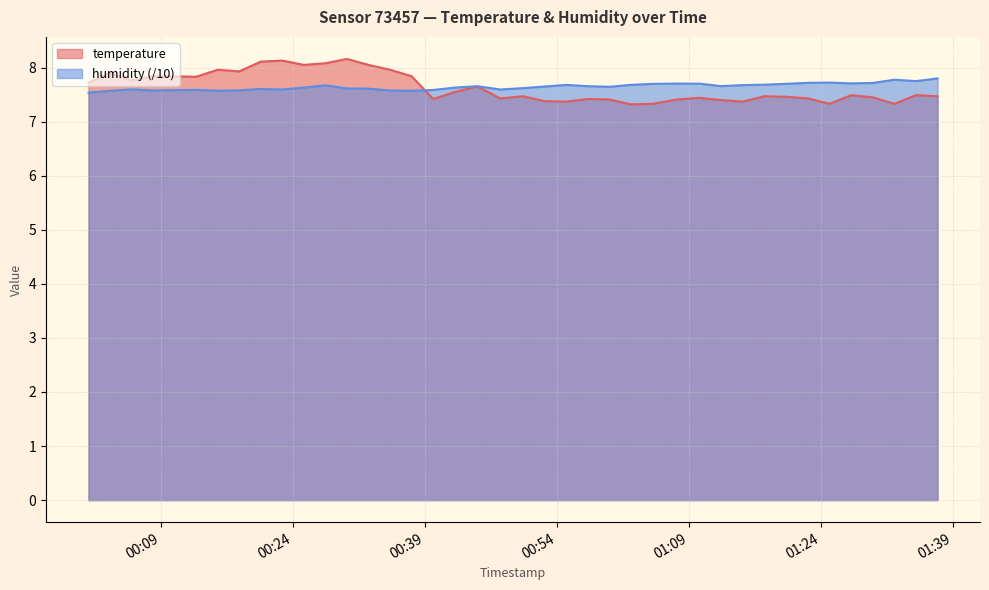

Rank the series by their maximum value, from lowest to highest.

humidity (/10), temperature